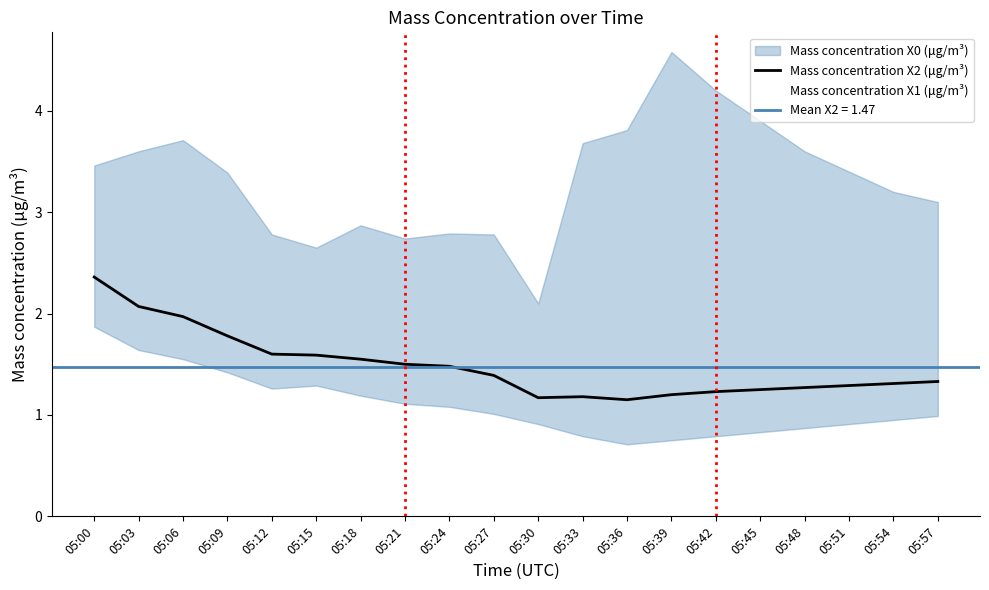

List the labels in order of value, smallest first.

05:36, 05:30, 05:33, 05:39, 05:42, 05:45, 05:48, 05:51, 05:54, 05:57, 05:27, 05:24, 05:21, 05:18, 05:15, 05:12, 05:09, 05:06, 05:03, 05:00